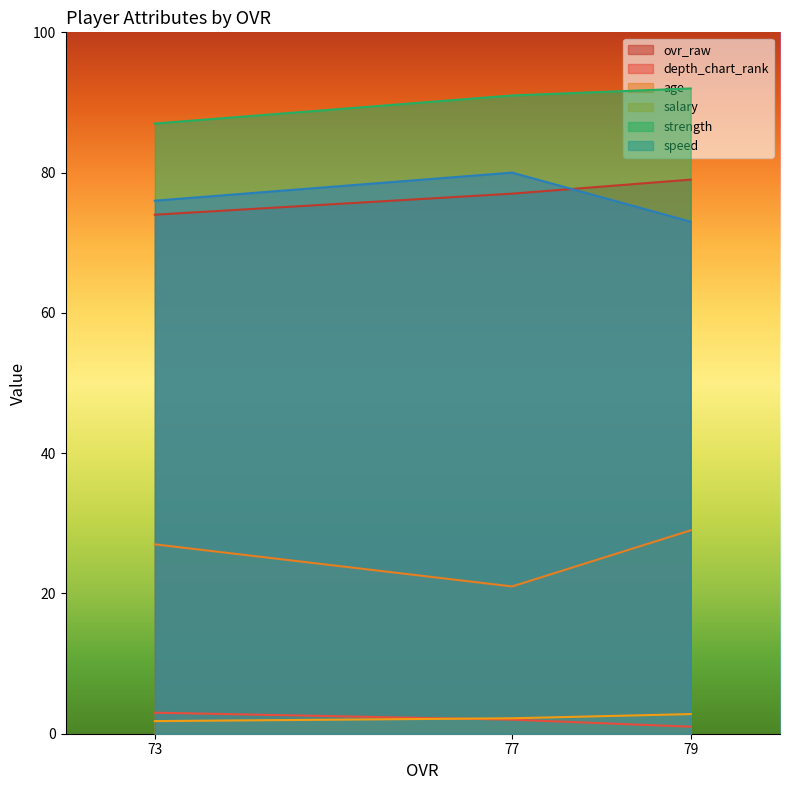

Where is depth_chart_rank nearest to the value 2?

77